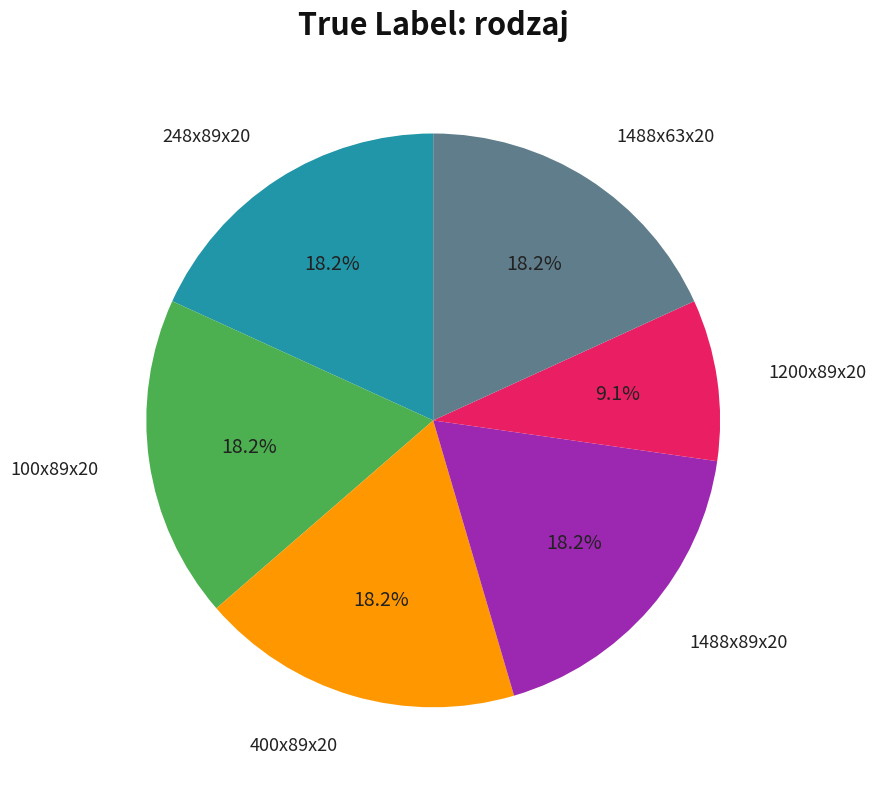

Is there a majority slice in this chart?

No